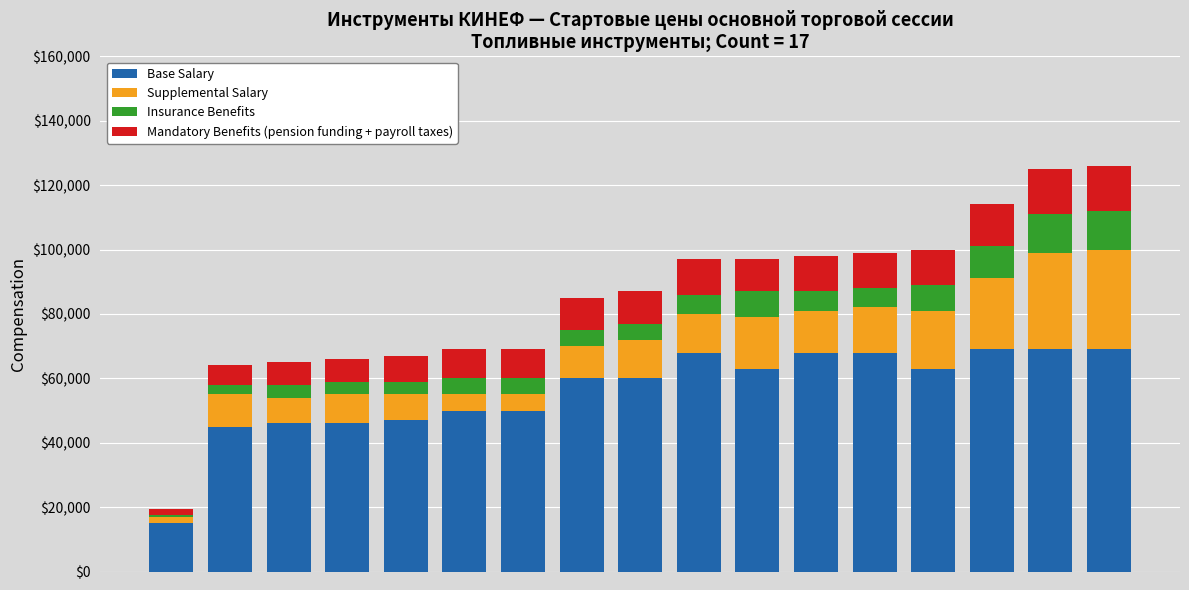

What is the lowest value of the Base Salary series?

15000